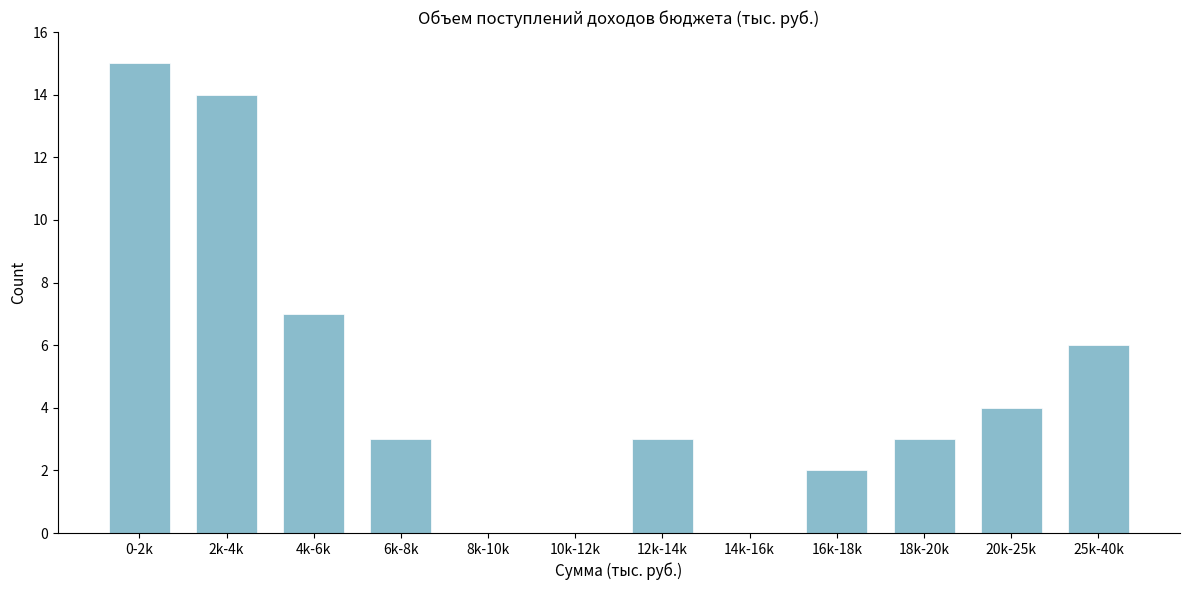

Reading right to left, what are all the values shown in this chart?

25k-40k=6	20k-25k=4	18k-20k=3	16k-18k=2	14k-16k=0	12k-14k=3	10k-12k=0	8k-10k=0	6k-8k=3	4k-6k=7	2k-4k=14	0-2k=15